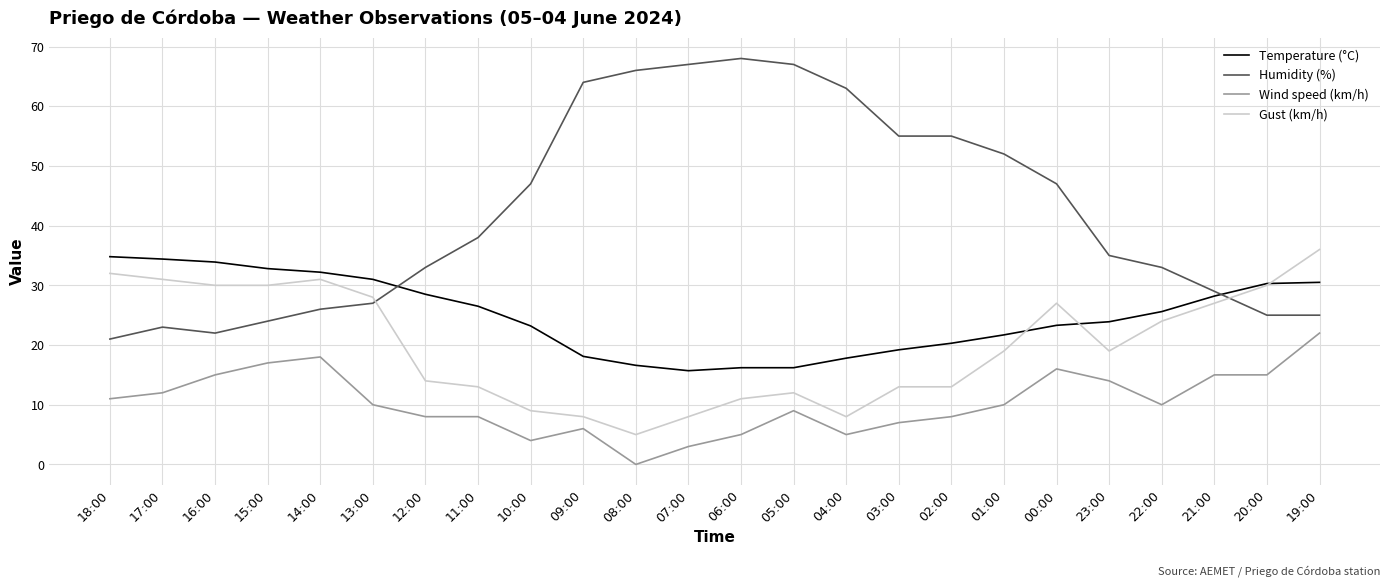

Where does the Temperature (°C) series first go above 25?

18:00